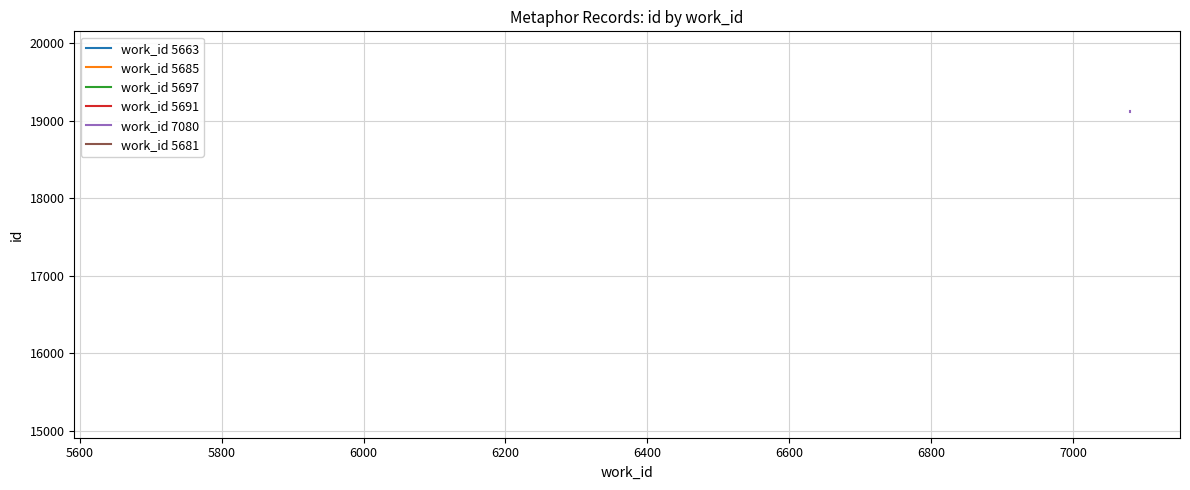

At how many categories does at least one series exceed 19274?

3